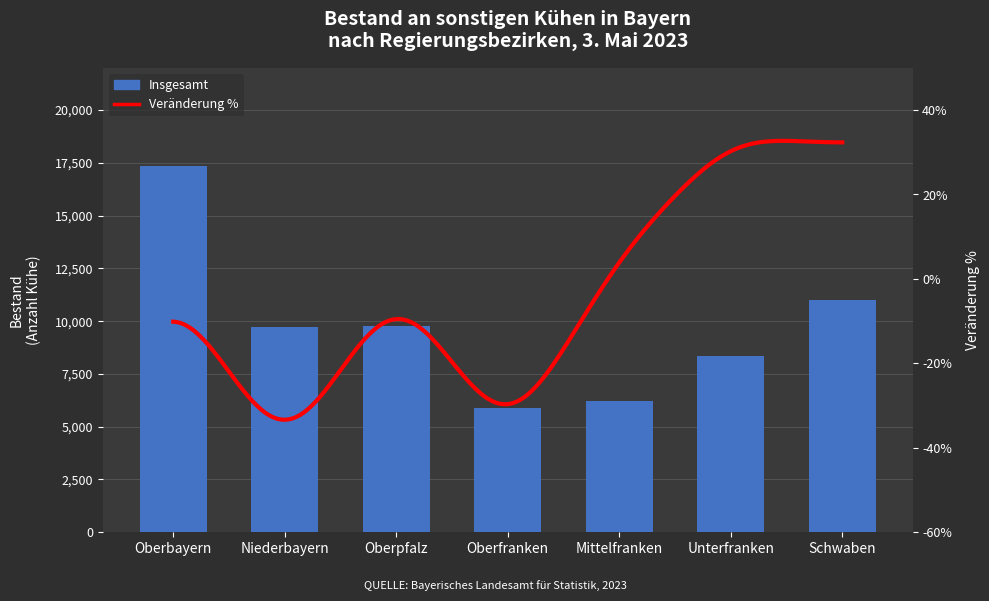

What is the maximum value shown in the chart?

17351